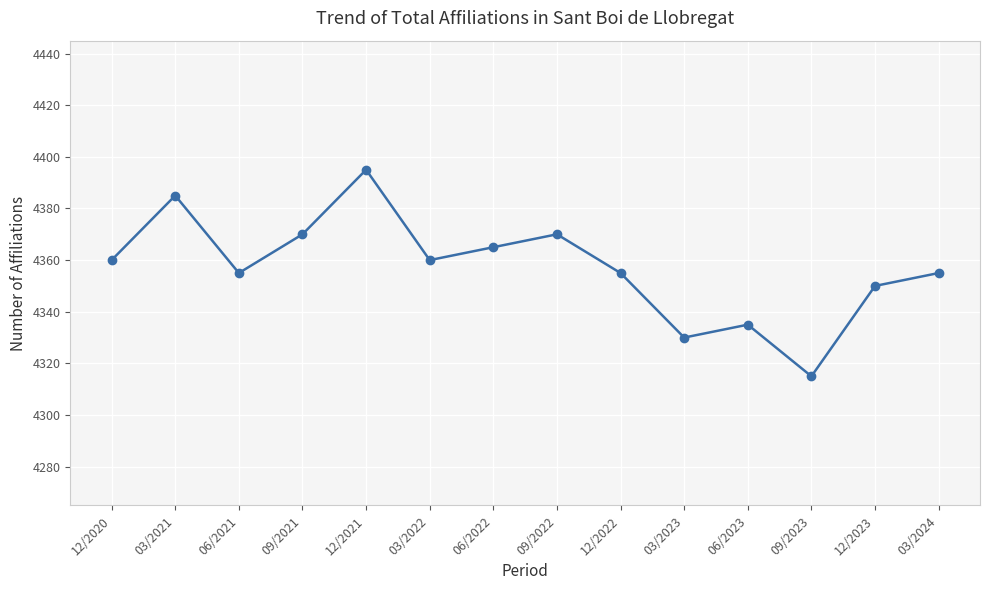

What position from the right is 06/2022?

8